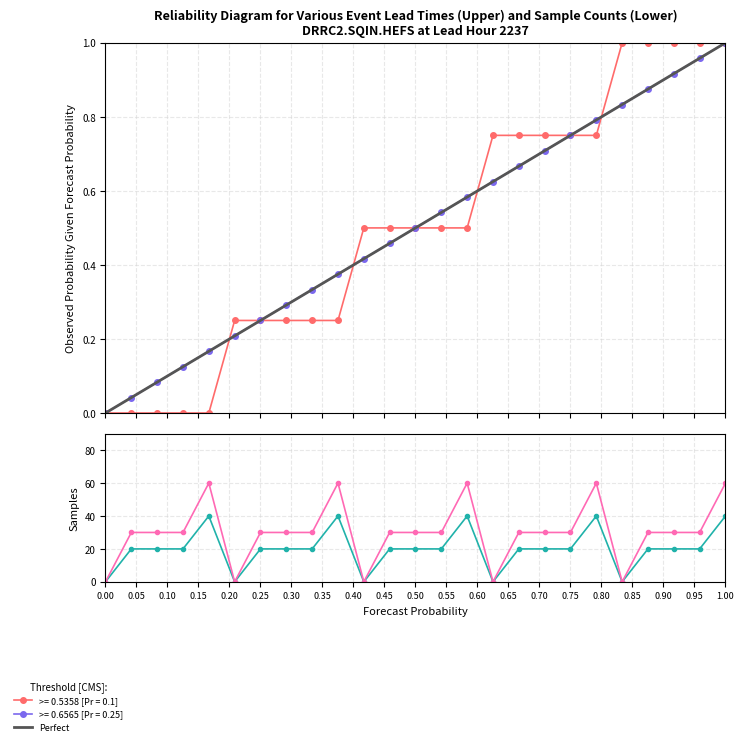

How many times do y_col2 and y_square cross each other?

8